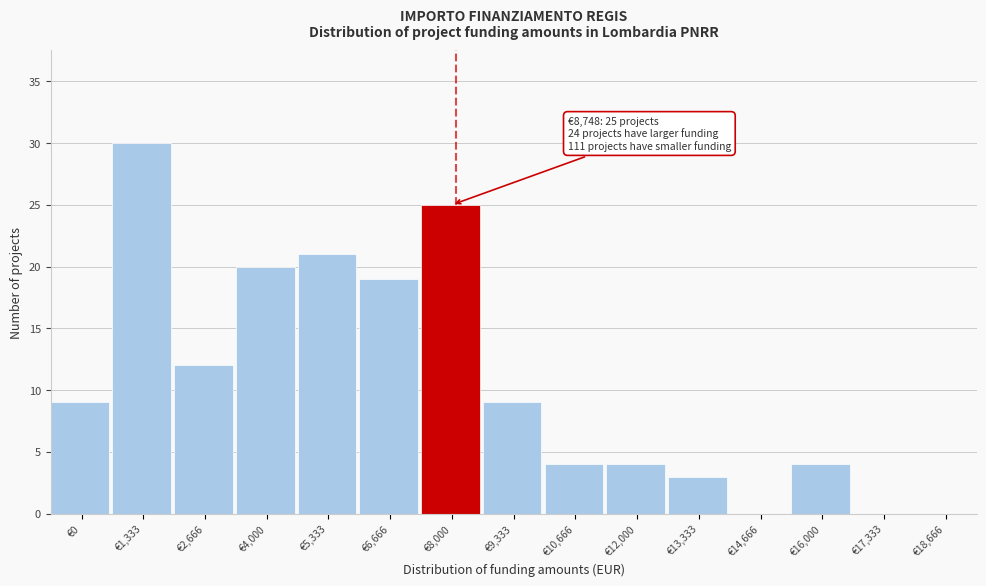

Reading left to right, what are all the values shown in this chart?

€0=9	€1,333=30	€2,666=12	€4,000=20	€5,333=21	€6,666=19	€8,000=25	€9,333=9	€10,666=4	€12,000=4	€13,333=3	€14,666=0	€16,000=4	€17,333=0	€18,666=0